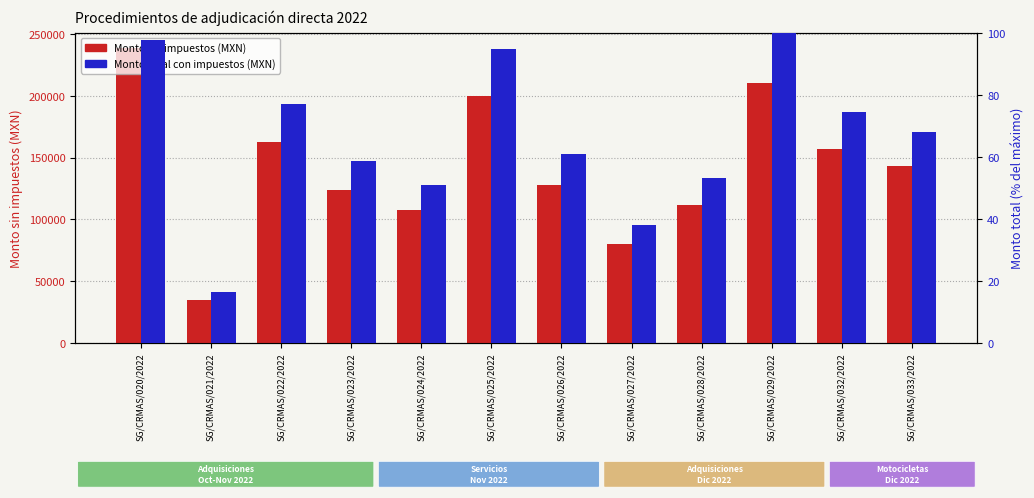

What is the value of the Monto sin impuestos (MXN) bar at the 10th from the left?

210900.0